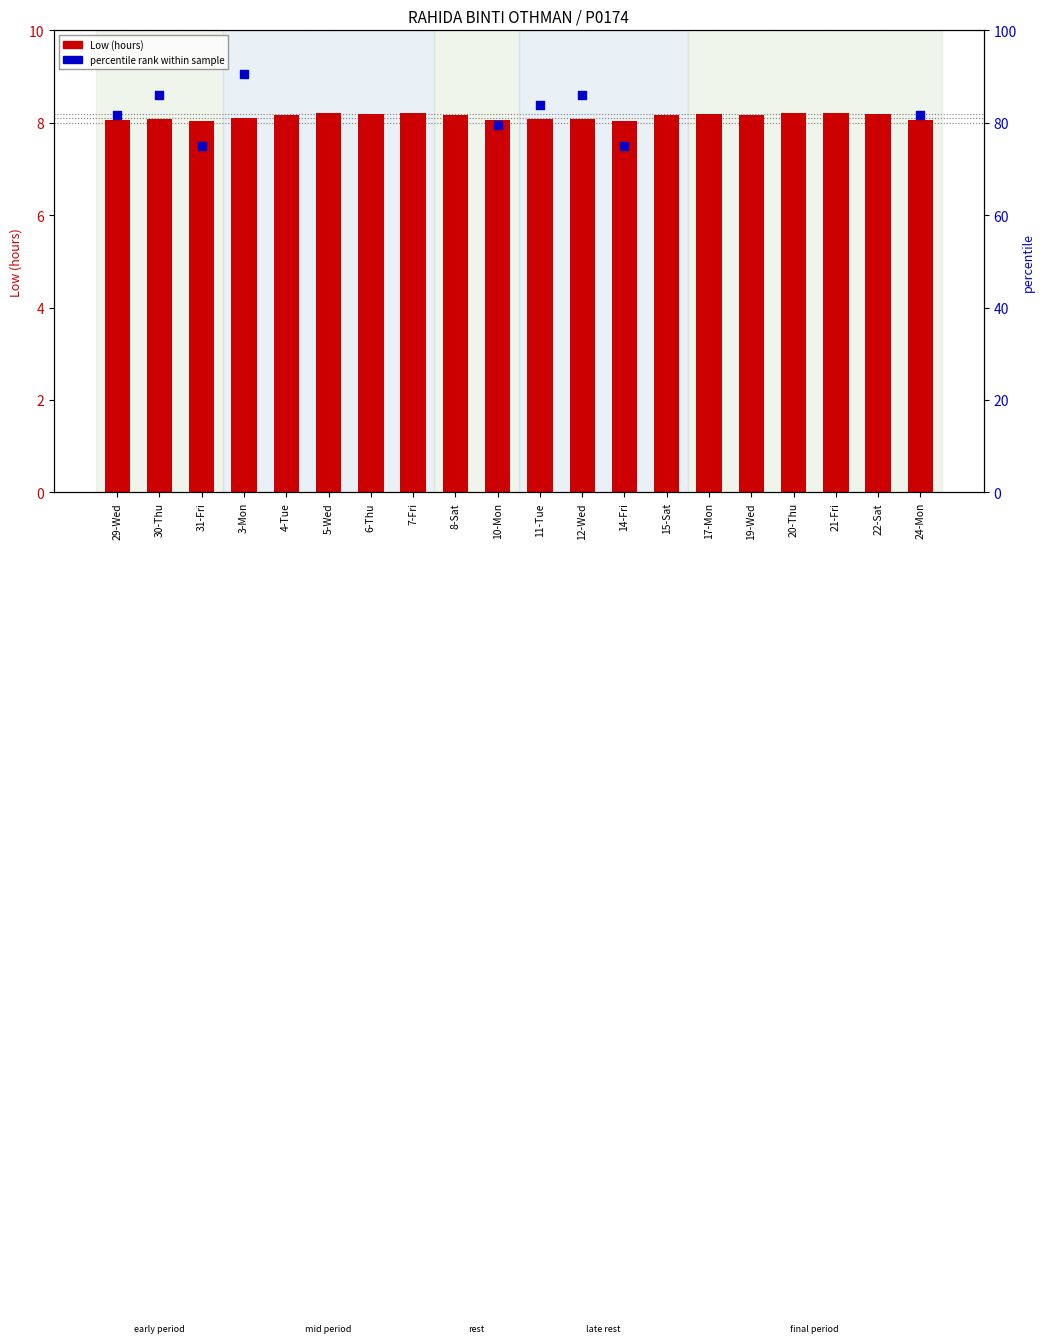

Which series has the largest total across all categories?

percentile rank